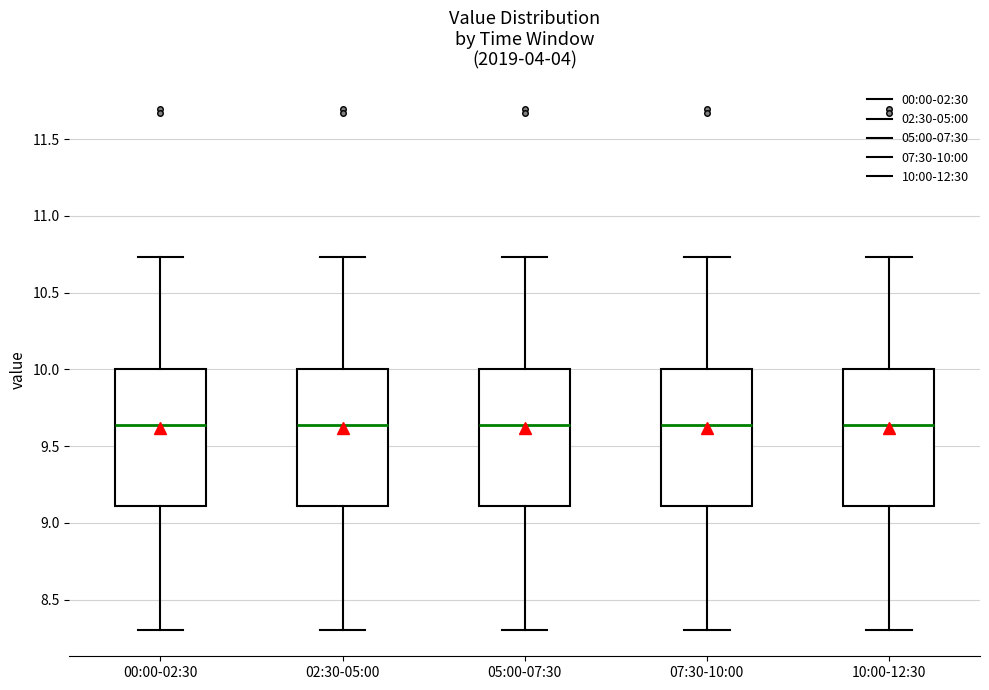

Reading left to right, read every box against the y-axis: the position of its median line, the range the box covers, and the ends of its whiskers. The values are not printed on the chart, so give them approximately, as read against the axis.

00:00-02:30: median 9.65, box 9.10 to 10.00, whiskers 8.30 to 10.75
02:30-05:00: median 9.65, box 9.10 to 10.00, whiskers 8.30 to 10.75
05:00-07:30: median 9.65, box 9.10 to 10.00, whiskers 8.30 to 10.75
07:30-10:00: median 9.65, box 9.10 to 10.00, whiskers 8.30 to 10.75
10:00-12:30: median 9.65, box 9.10 to 10.00, whiskers 8.30 to 10.75